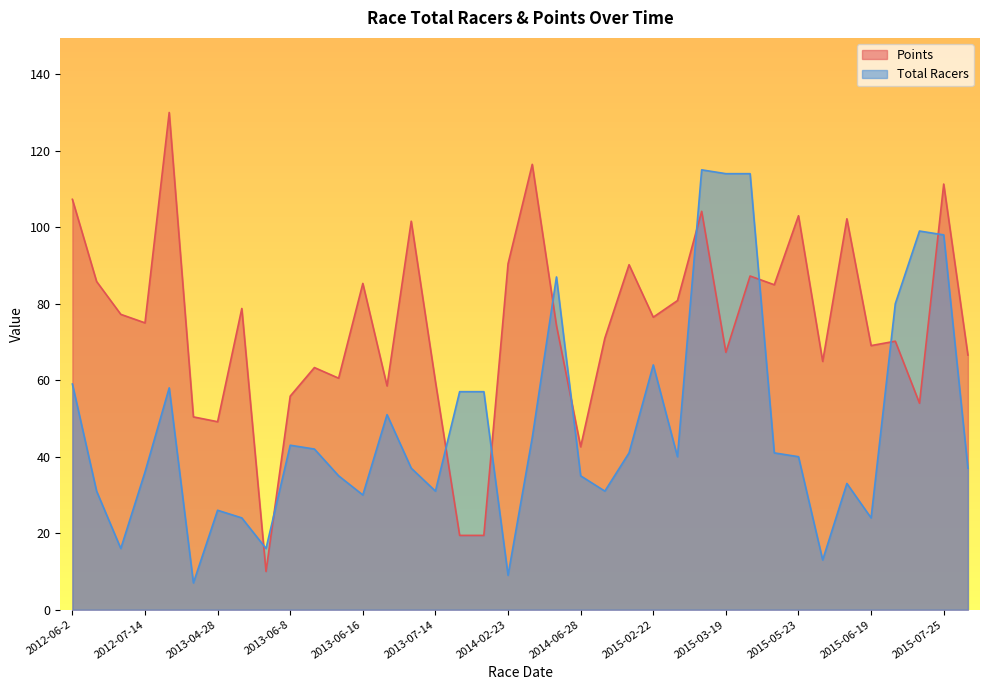

How many times do Total Racers and Points cross each other?

10